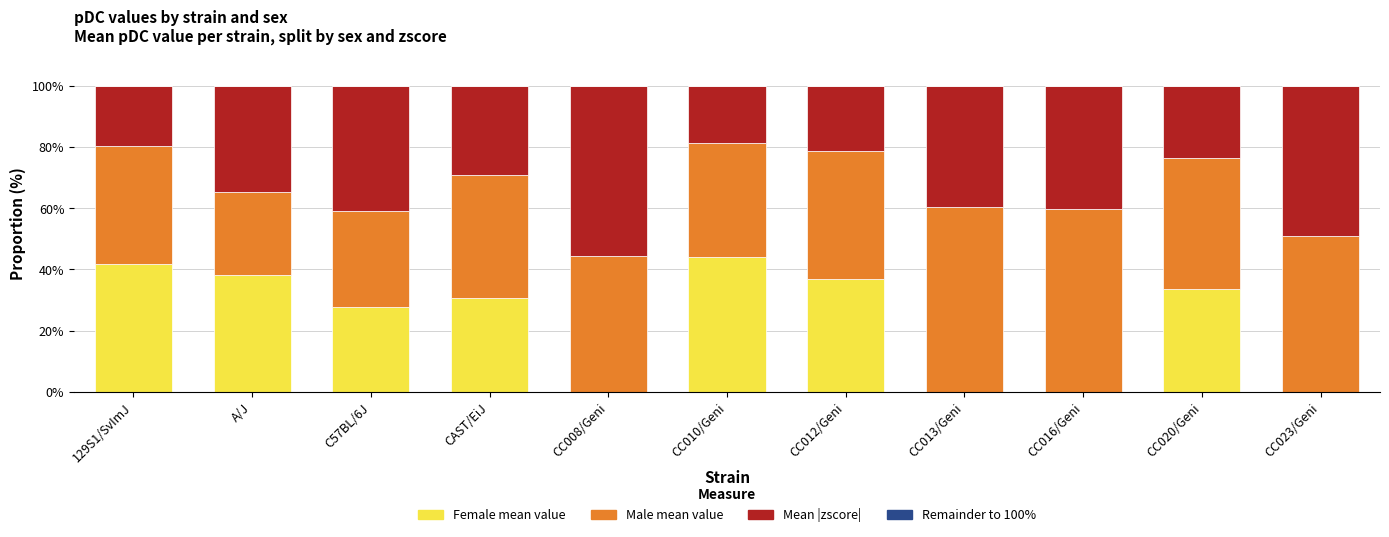

What is the total value across all series at CC020/Geni?

100.0